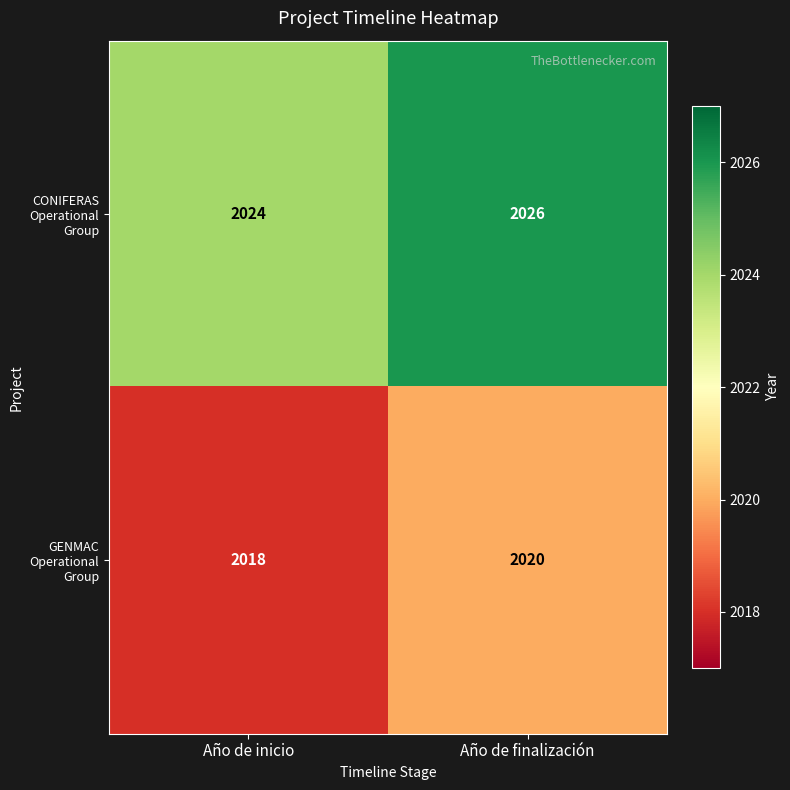

Read the CONIFERAS Operational Group value at Año de finalización.

2026